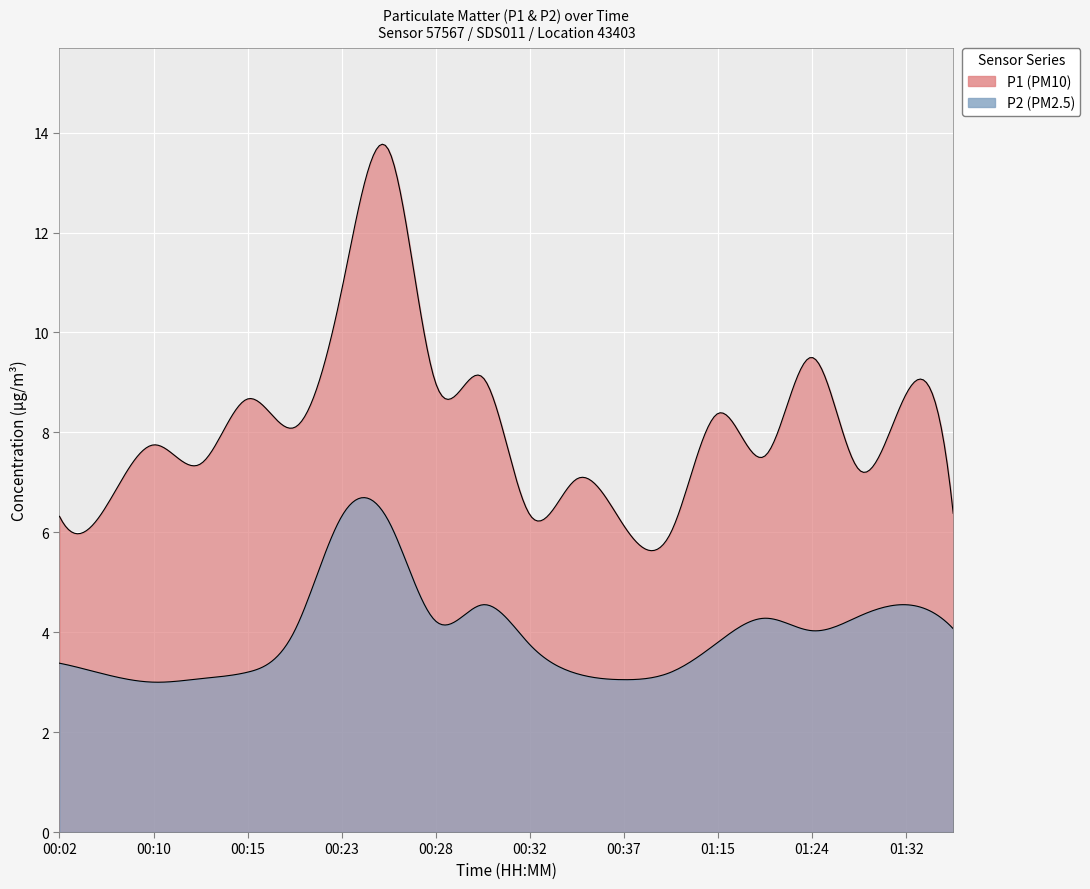

In P1, how many points are higher than both neighbors (excluding endpoints)?

8